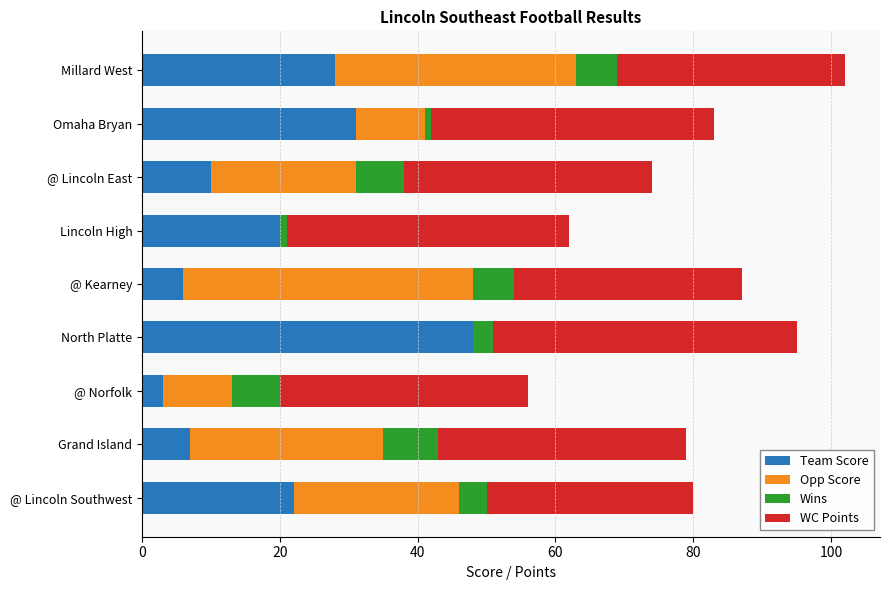

True or false: Team Score has a value of 31 at Lincoln High.

False